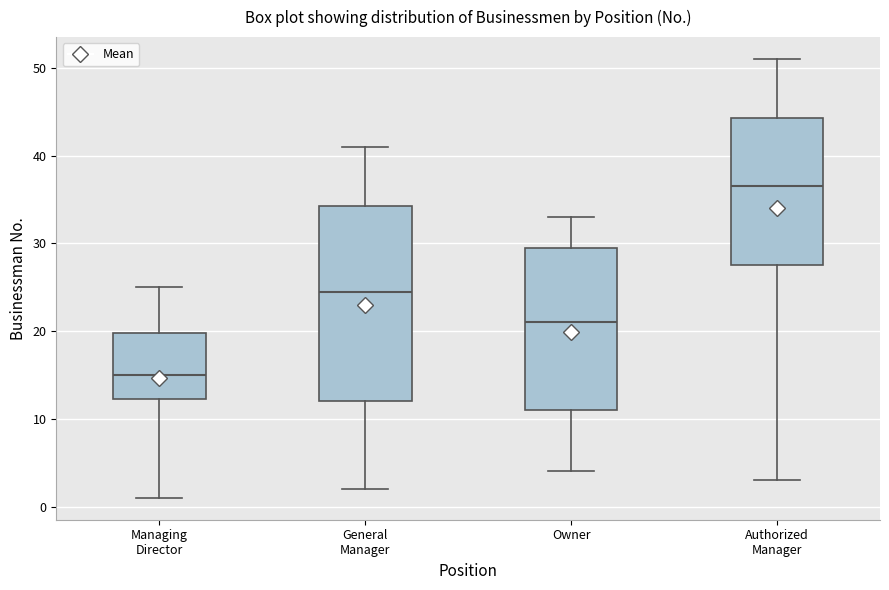

Reading left to right, read every box against the y-axis: the position of its median line, the range the box covers, and the ends of its whiskers. The values are not printed on the chart, so give them approximately, as read against the axis.

Managing Director: median 15, box 12 to 20, whiskers 1 to 25
General Manager: median 25, box 12 to 34, whiskers 2 to 41
Owner: median 21, box 11 to 30, whiskers 4 to 33
Authorized Manager: median 37, box 28 to 44, whiskers 3 to 51